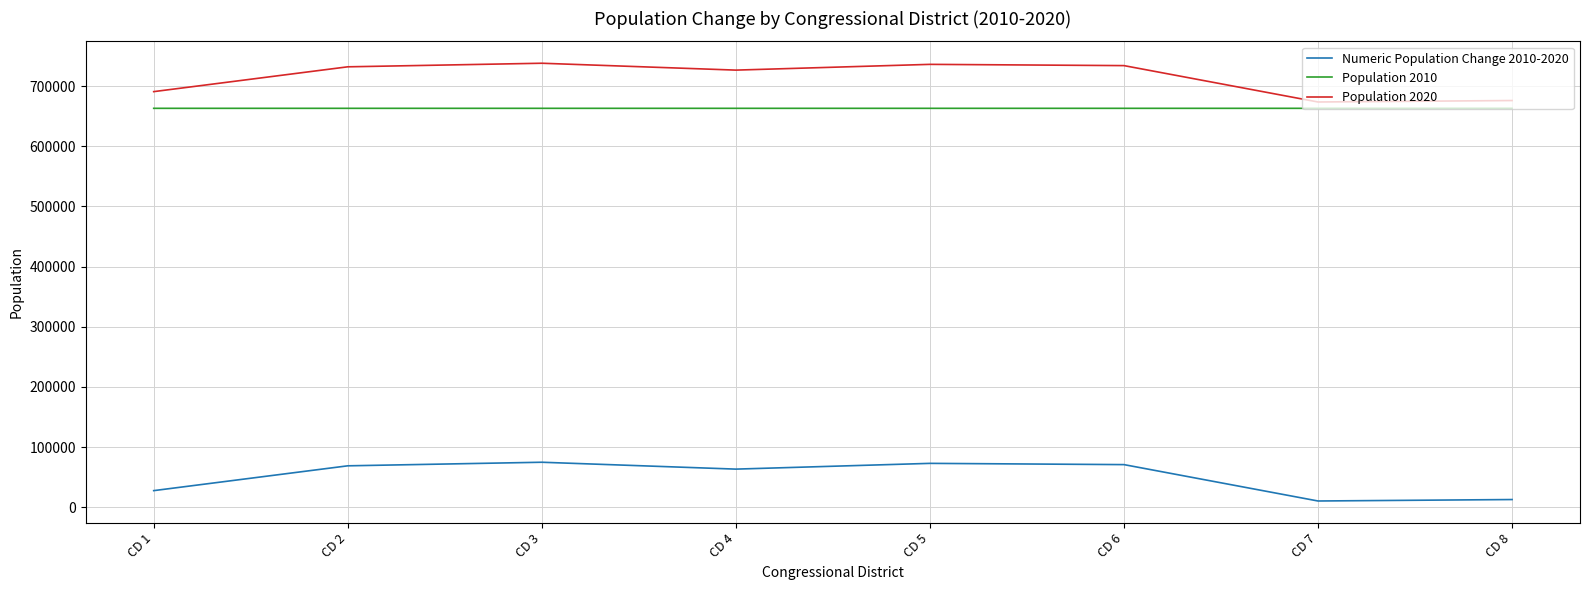

The value of Population 2020 at CD 2 is 731958. True or false?

True